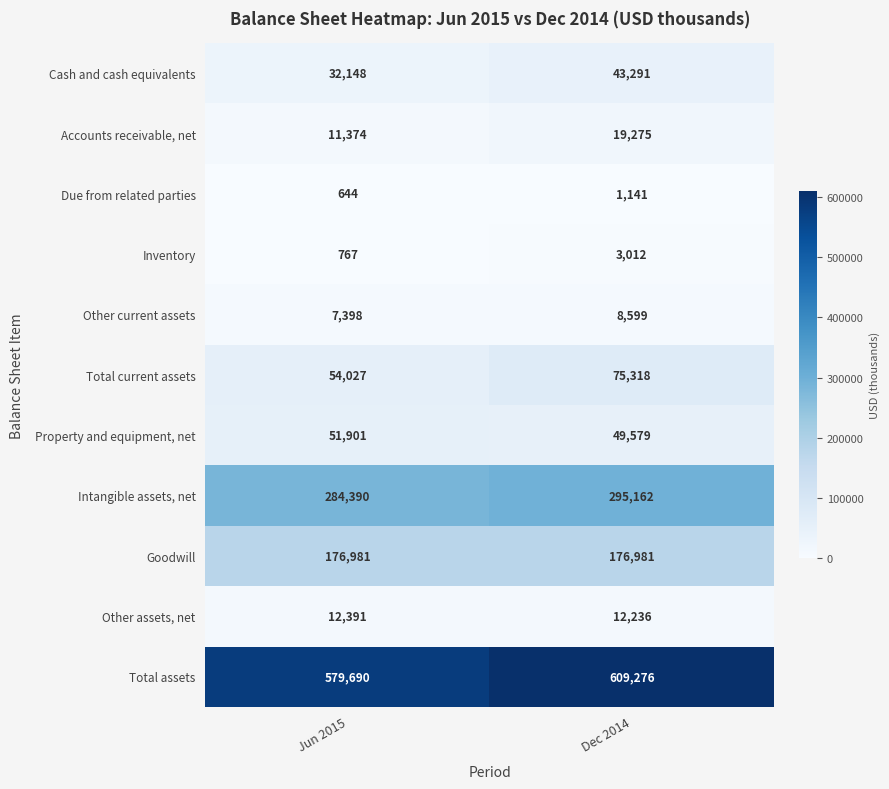

Rank the series by their maximum value, from highest to lowest.

Total assets, Intangible assets, net, Goodwill, Total current assets, Property and equipment, net, Cash and cash equivalents, Accounts receivable, net, Other assets, net, Other current assets, Inventory, Due from related parties